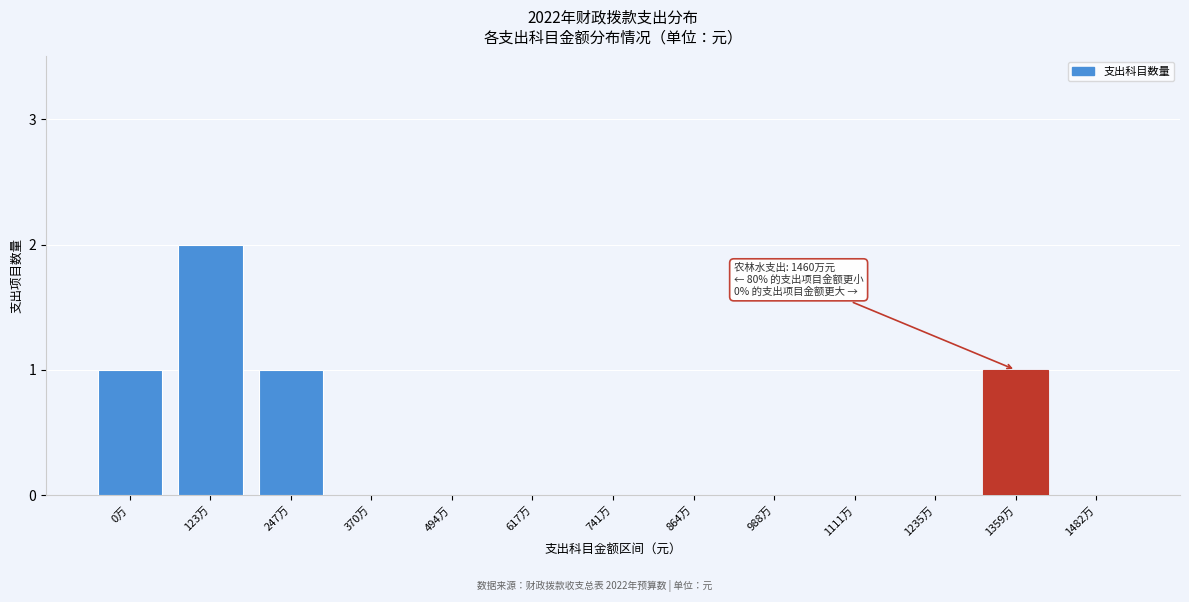

Reading right to left, list all the values displayed in this chart.

1482万=0	1359万=1	1235万=0	1111万=0	988万=0	864万=0	741万=0	617万=0	494万=0	370万=0	247万=1	123万=2	0万=1